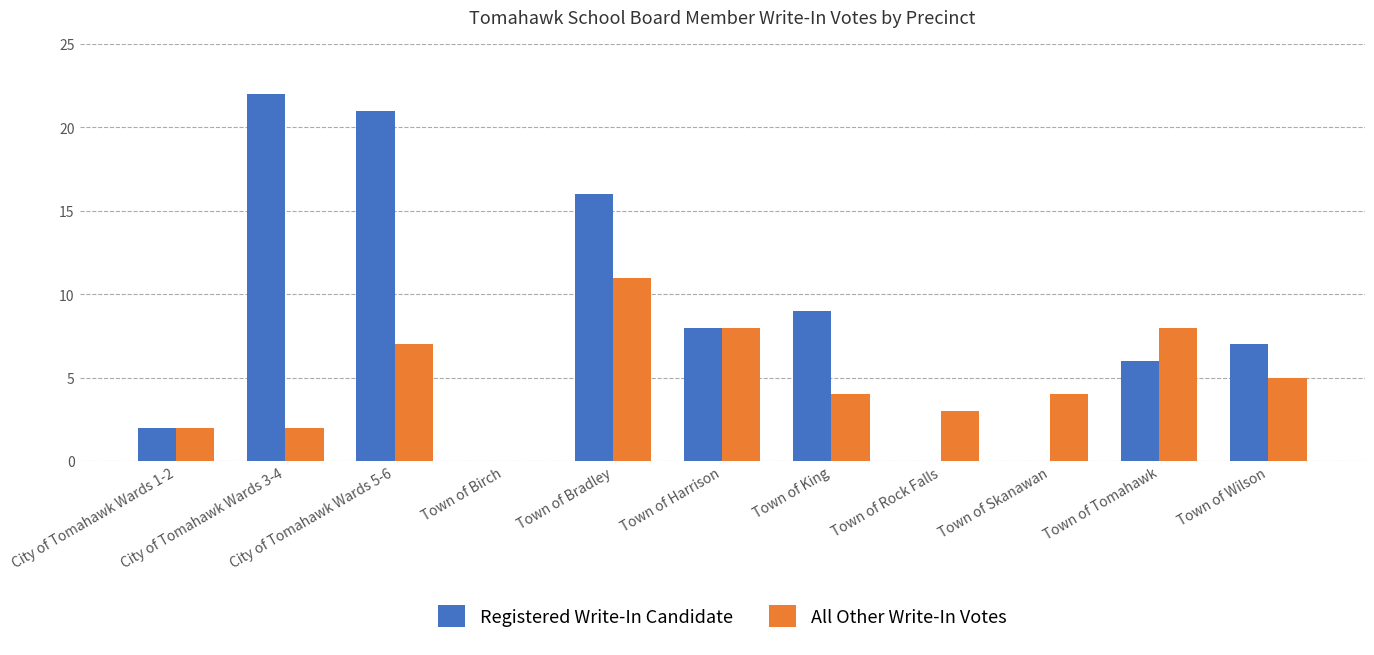

Which series has the largest total across all categories?

Registered Write-In Candidate